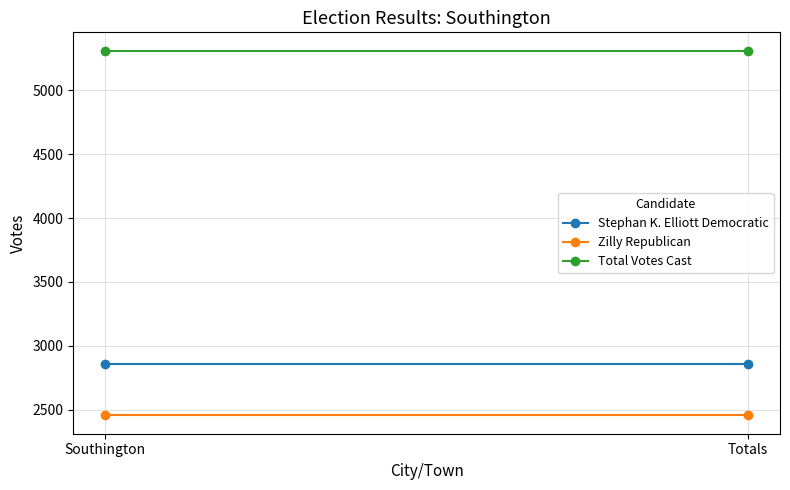

Which series has the widest spread of values?

Stephan K. Elliott Democratic